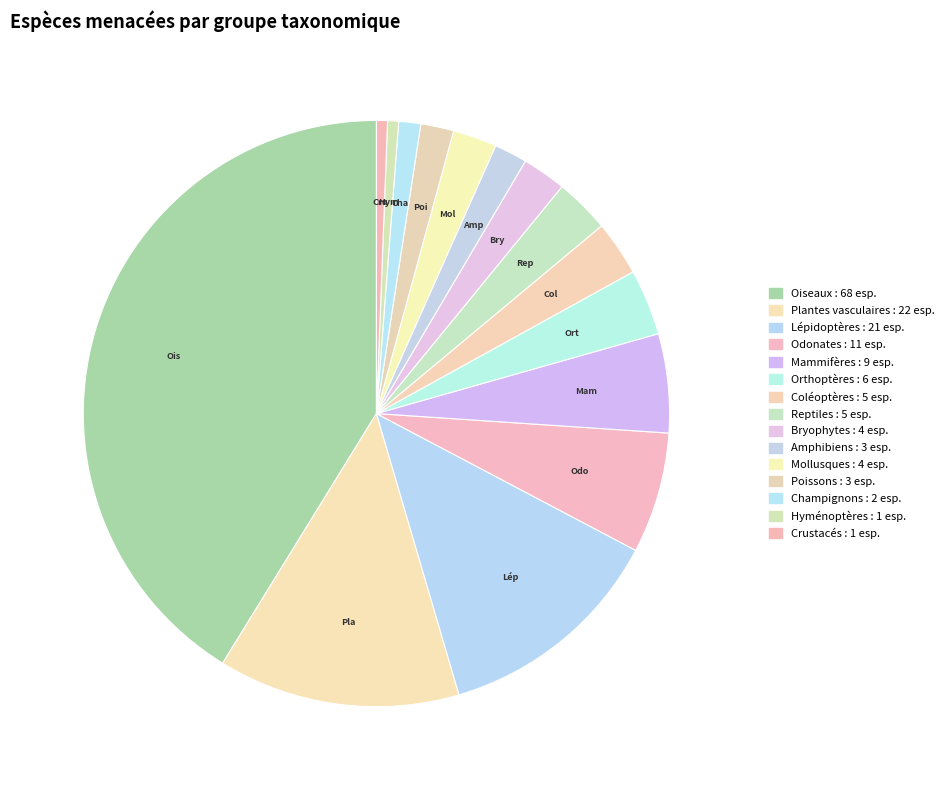

Which slice is the largest?

Oiseaux